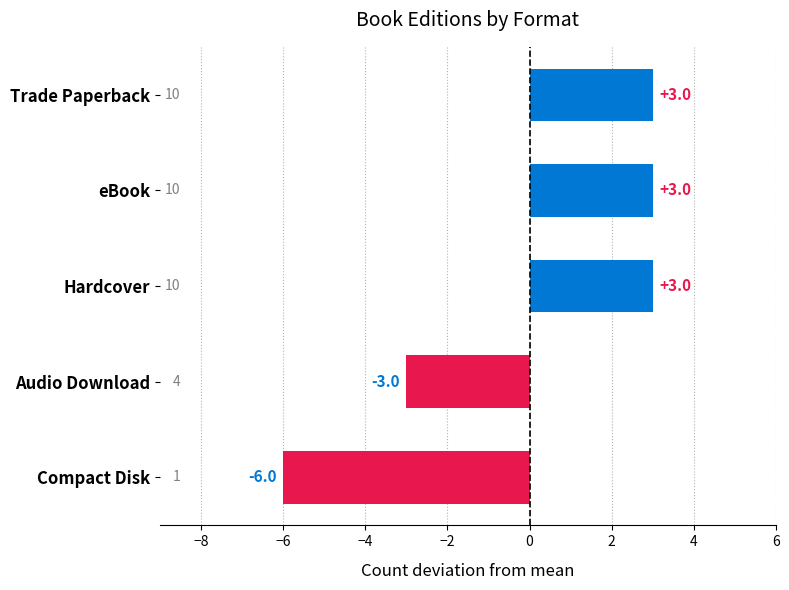

Reading top to bottom, list all the values displayed in this chart.

3	3	3	-3	-6